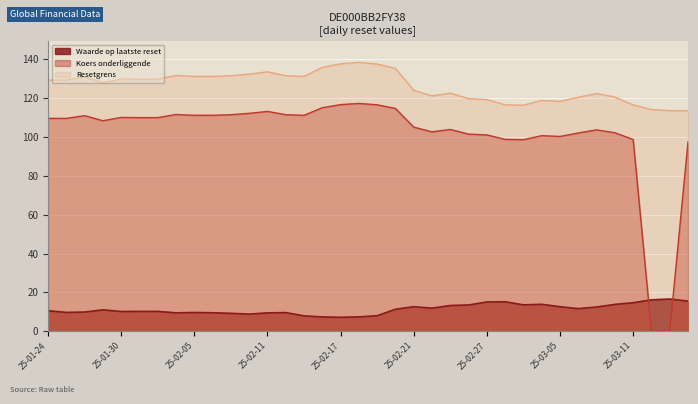

What is the label of the 14th point from the right?

2025-02-25